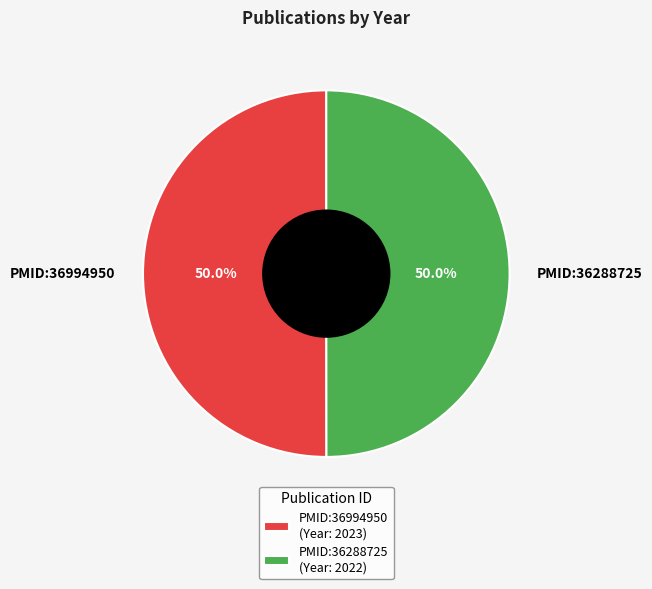

Is the sum of PMID:36994950 and PMID:36288725 greater than half?

Yes